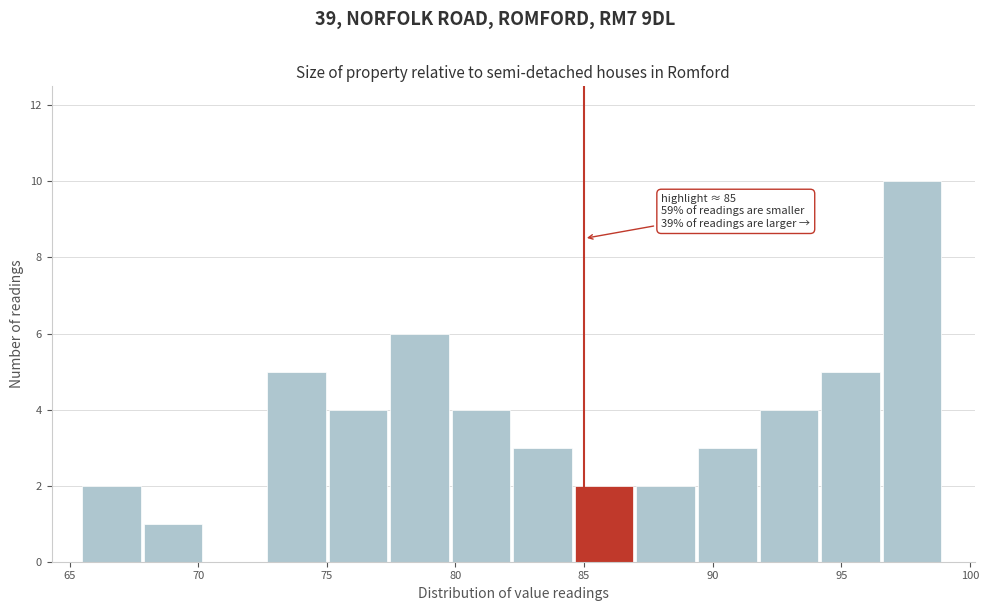

Which range on the x-axis has the tallest bar?

96.5 to 99.0